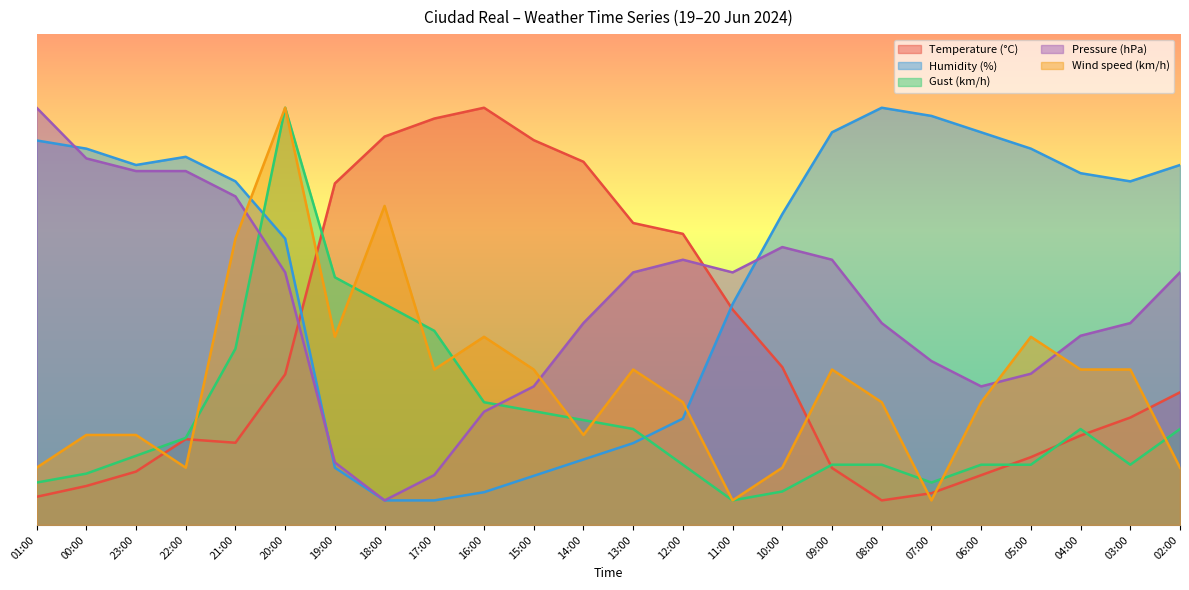

How many times do Pressure (hPa) and Gust (km/h) cross each other?

2